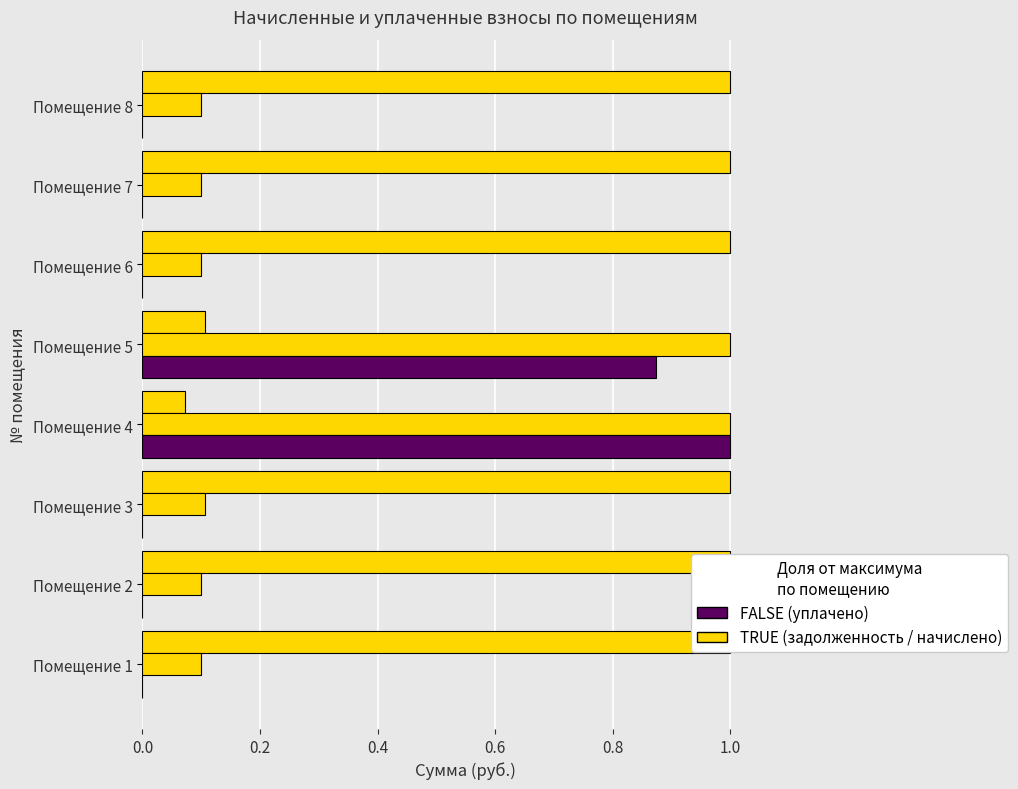

What is the average value of the начислено series?

0.3